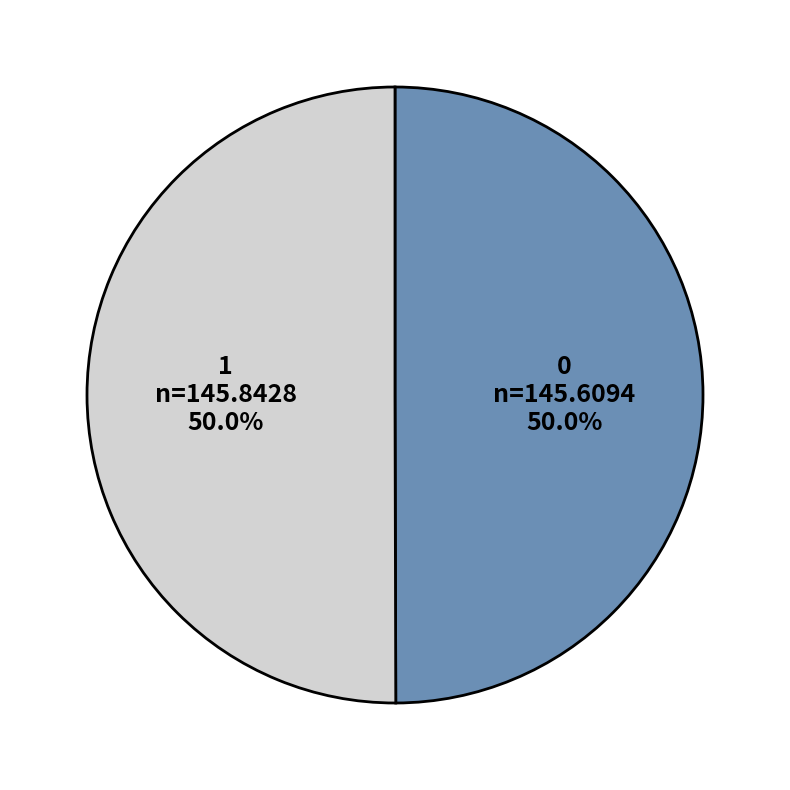

To the nearest percent, what is the combined percentage of 0 and 1?

100%